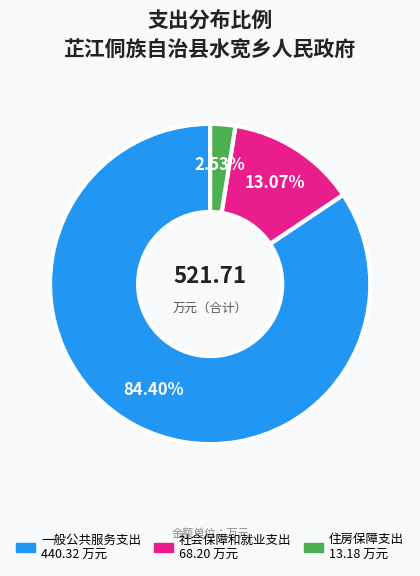

Is there any slice that represents more than half of the pie?

Yes